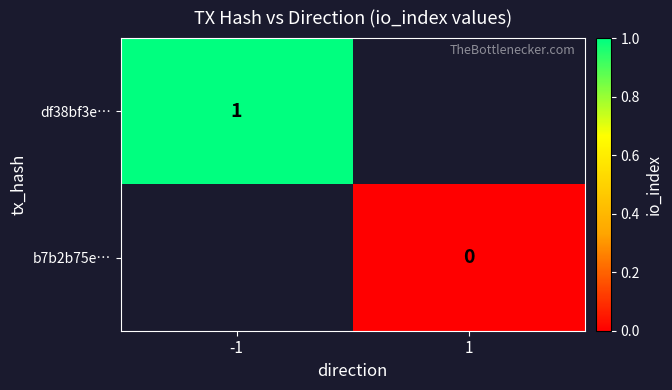

True or false: df38bf3e… has a value of 0 at -1.

False